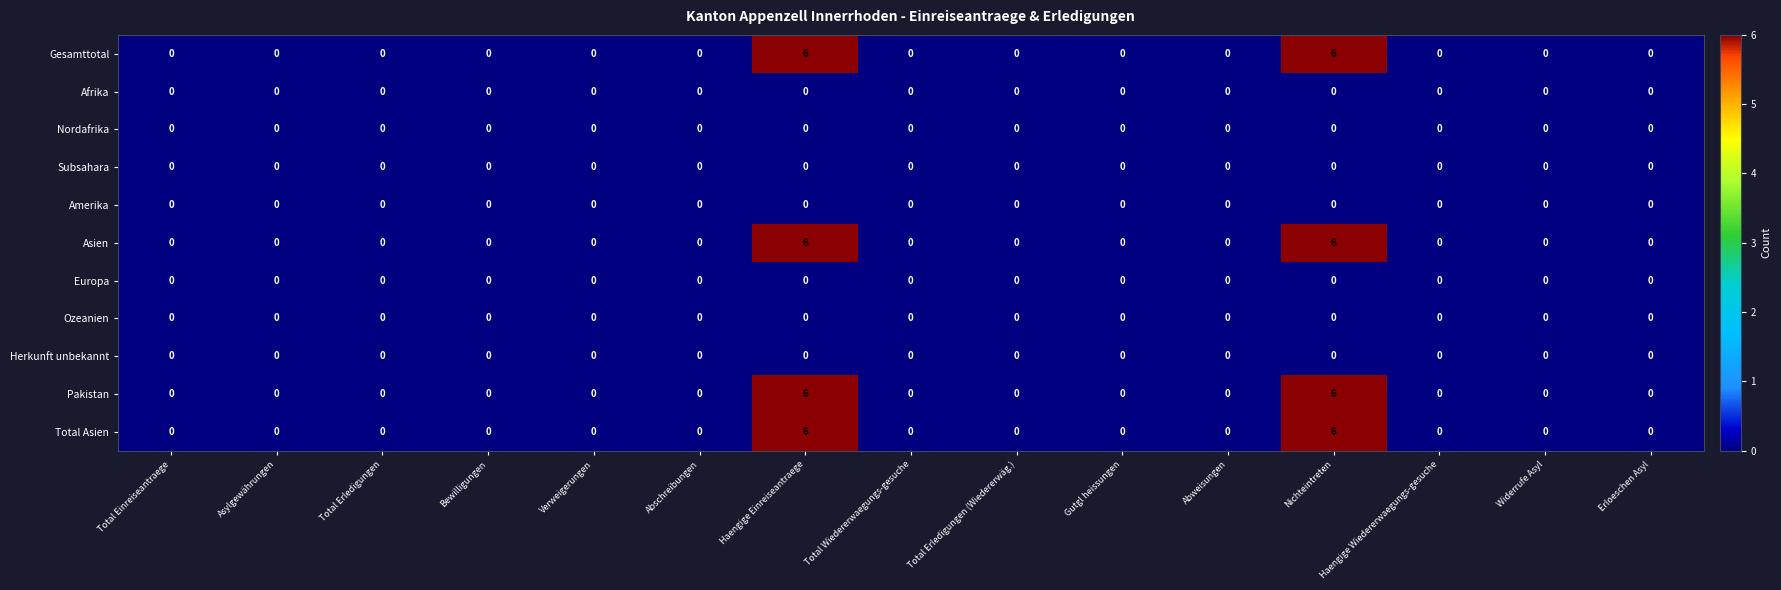

Is it true that Europa equals 0 at Widerrufe Asyl?

True